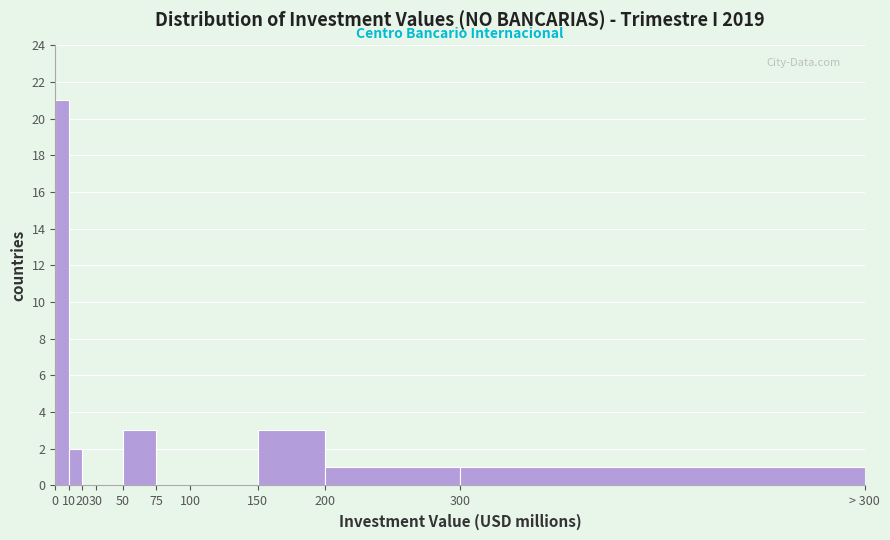

Reading left to right, transcribe all the data shown in this chart.

0=21	10=2	20=0	30=0	50=3	75=0	100=0	150=3	200=1	300=1